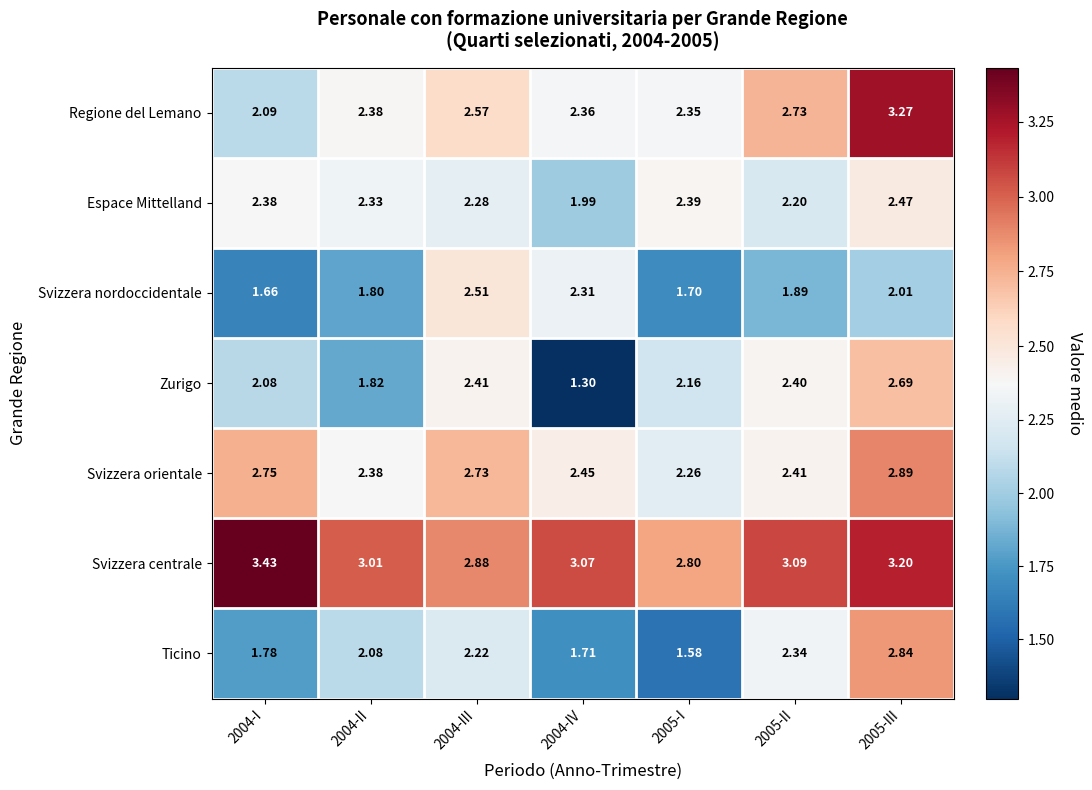

Rank the series at 2005-II from highest to lowest value.

Svizzera centrale, Regione del Lemano, Svizzera orientale, Zurigo, Ticino, Espace Mittelland, Svizzera nordoccidentale